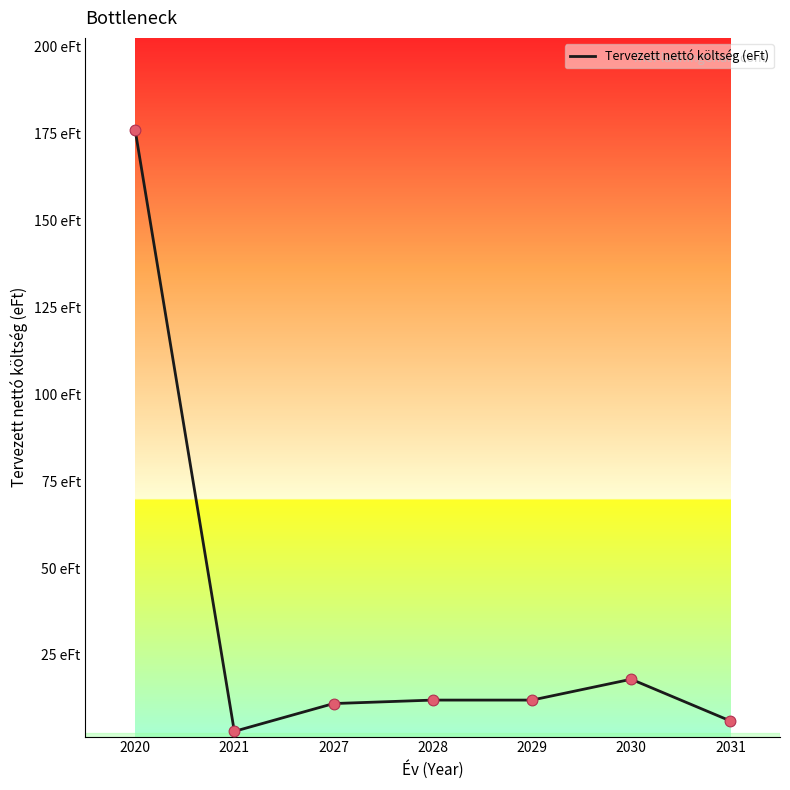

Between 2031 and 2020, which is larger?

2020